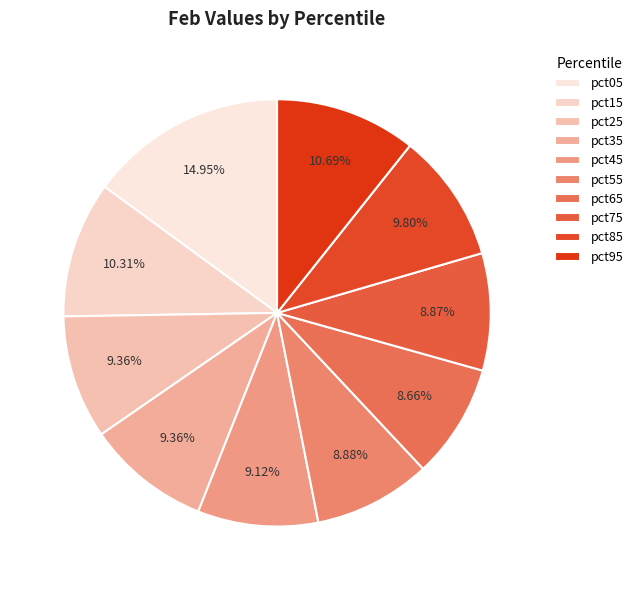

Is it true that pct75 is 24% of the pie?

False